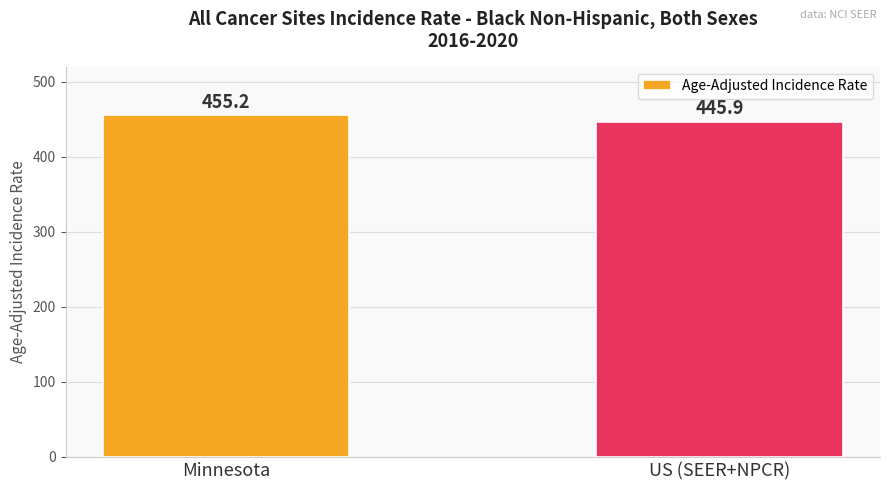

What is the difference between the values at Minnesota and US (SEER+NPCR)?

9.3